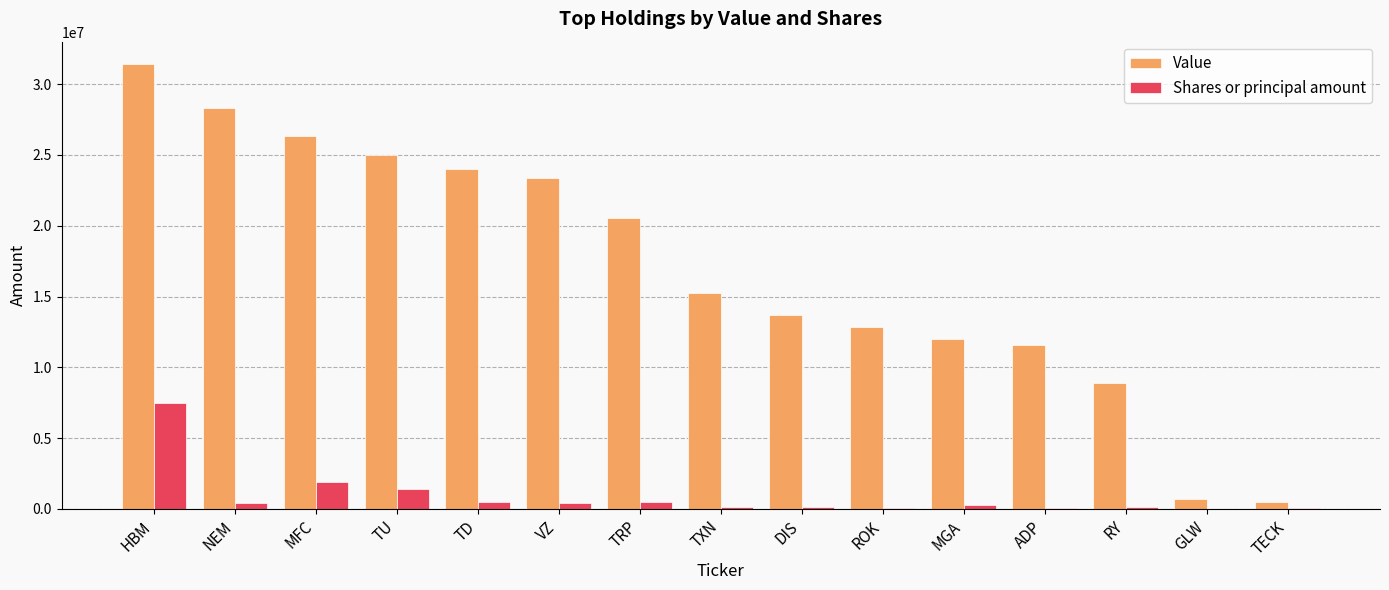

True or false: Value has a value of 11546000 at ADP.

True